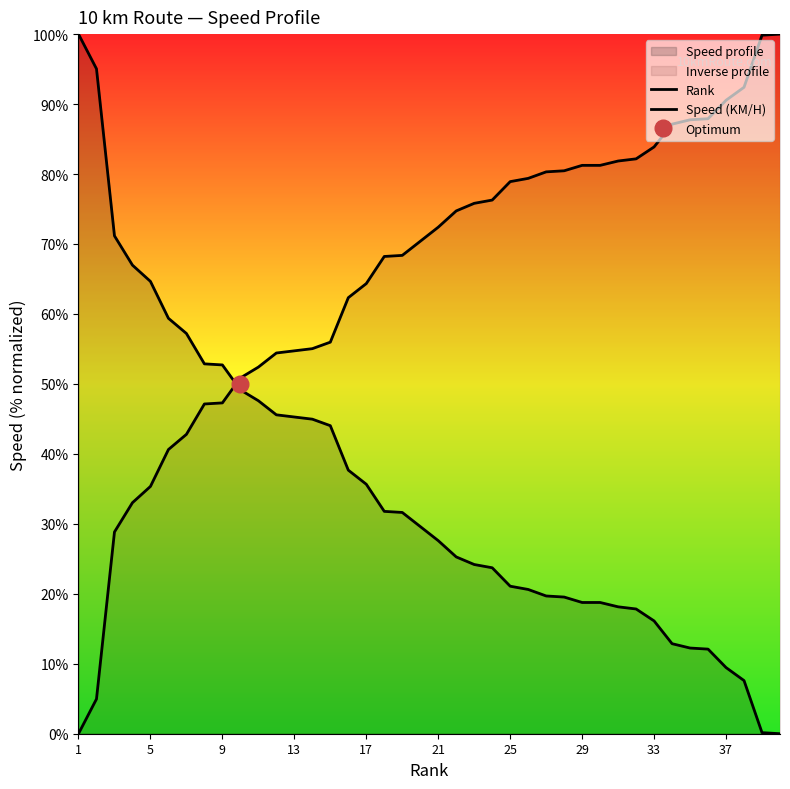

What is the total value across all series at 13?

100.0